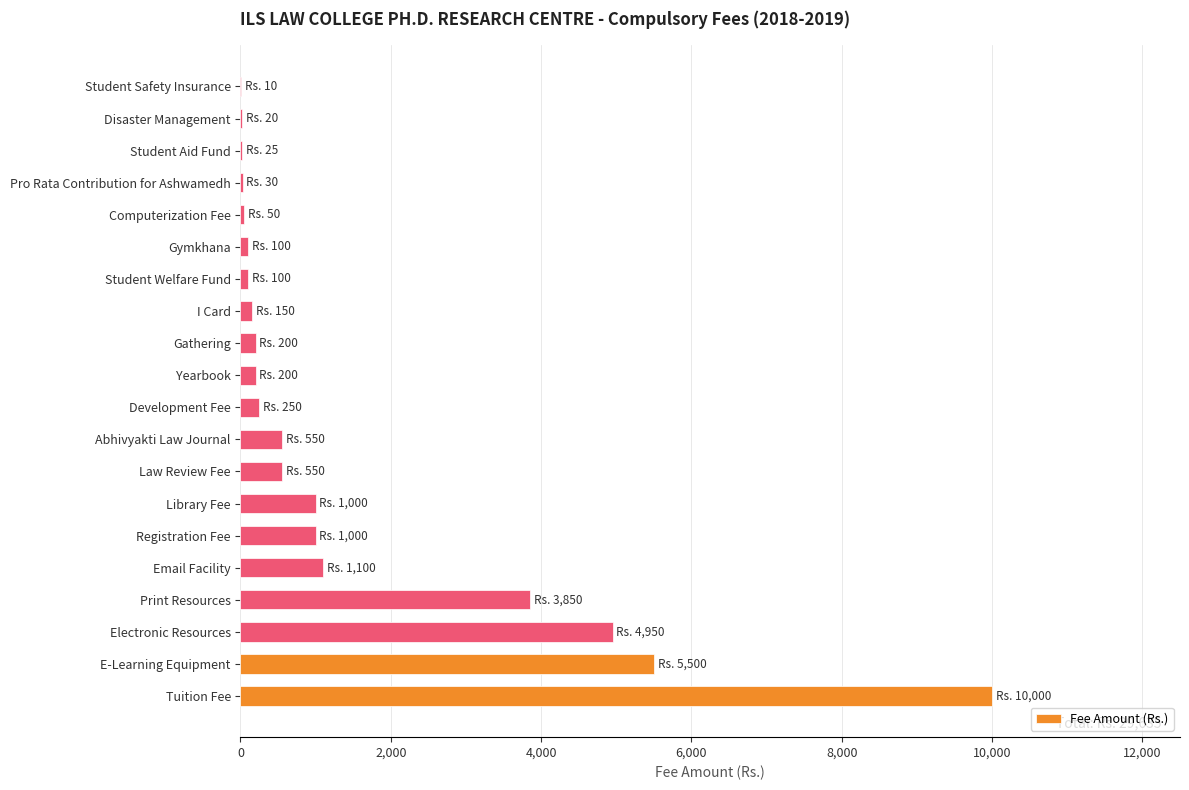

What is the sum of all values?

29635